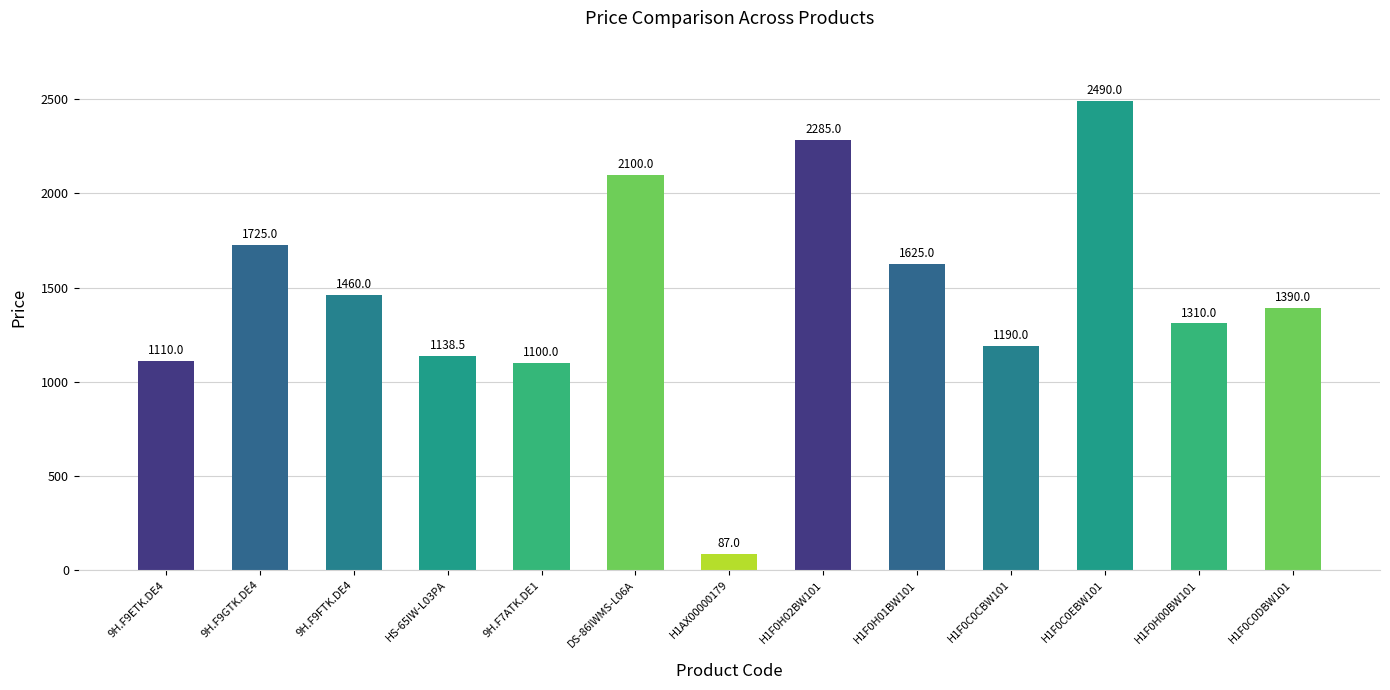

What is the change in value from 9H.F9ETK.DE4 to H1F0H01BW101?

+515.0